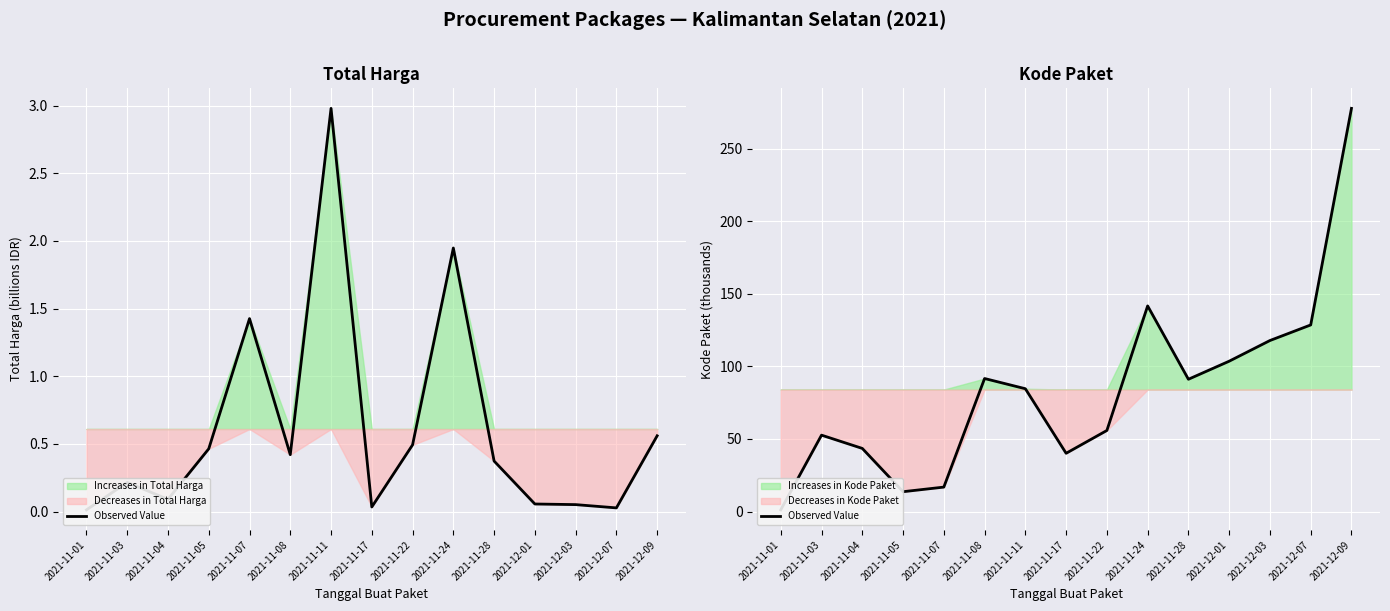

What is the sum of all values?

1260.1